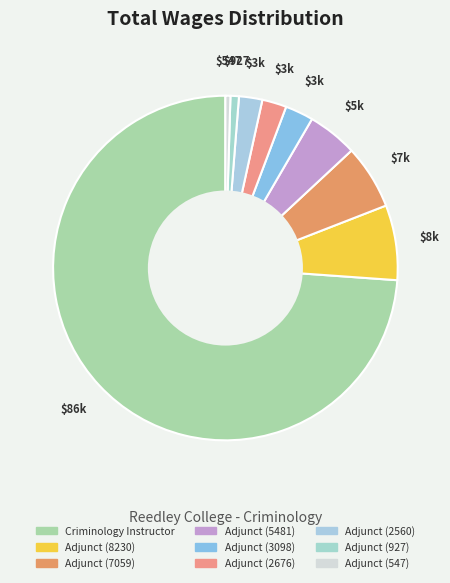

Count the number of slices in the pie.

9